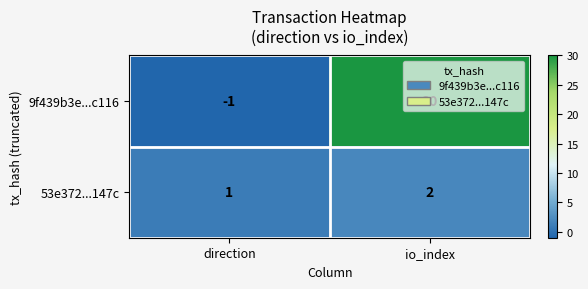

Which label corresponds to the largest value in the chart?

io_index